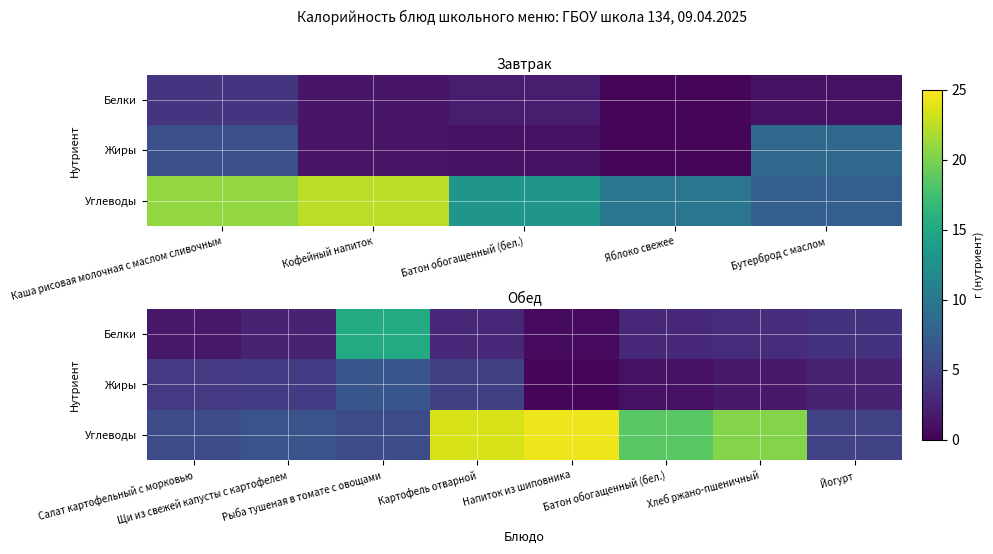

Which series has the largest total across all categories?

Углеводы